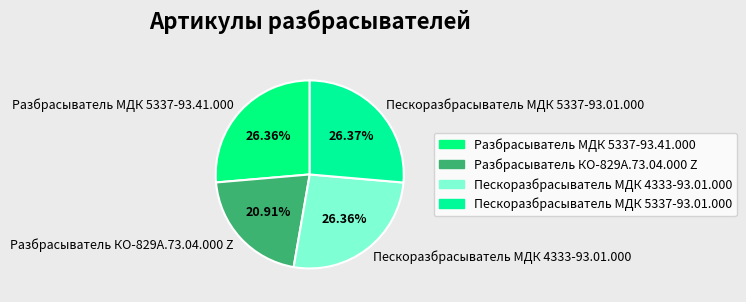

How many slices are in this pie chart?

4